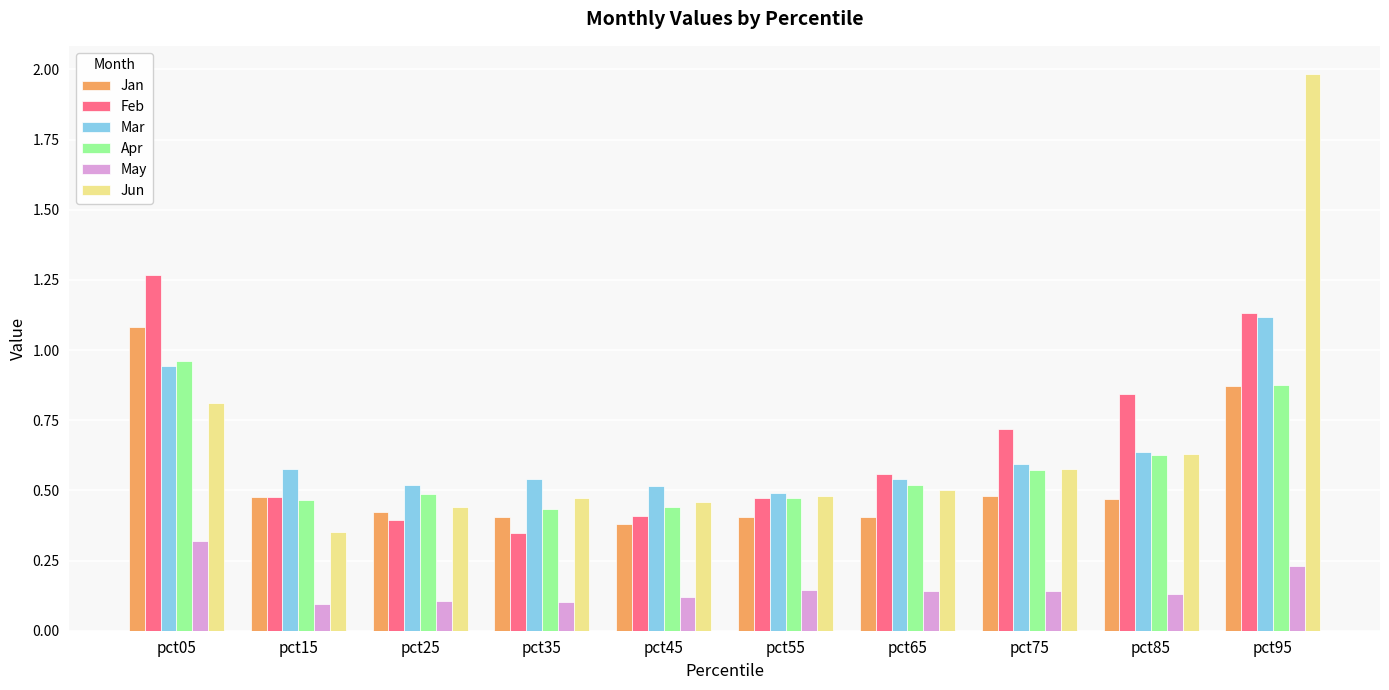

At which label does May reach its peak?

pct05